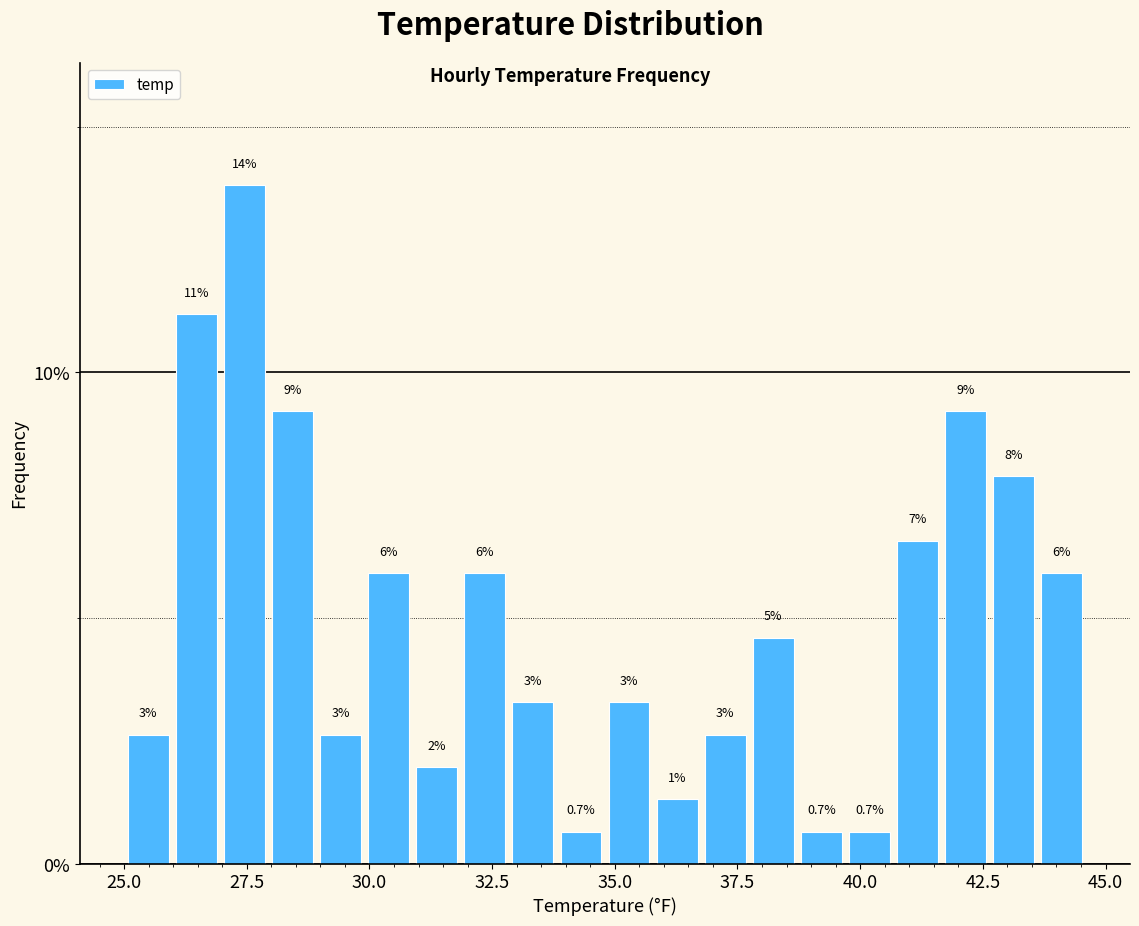

Around what value on the x-axis is the tallest bar? Give the approximate position of its centre, as read against the axis.

27.5